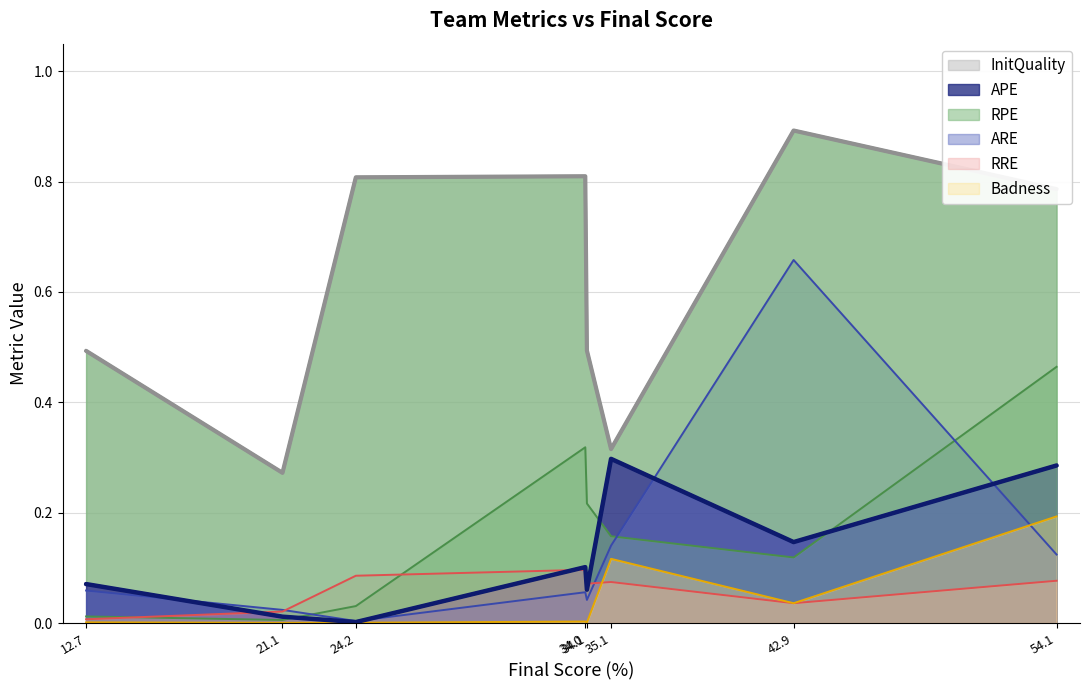

At which label is APE closest to 0?

24.2